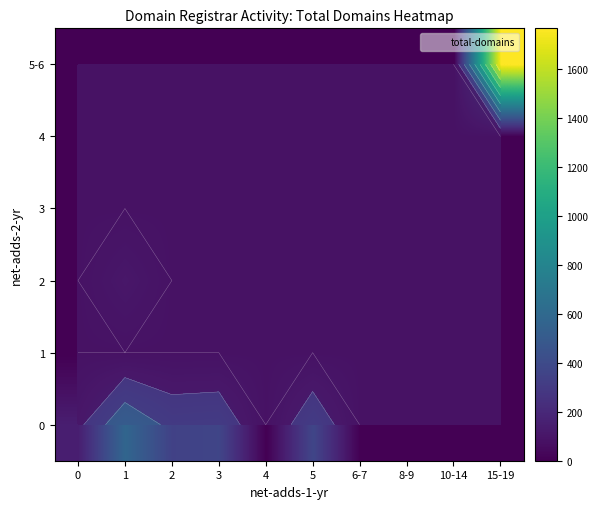

At which category is the sum across all series the highest?

15-19